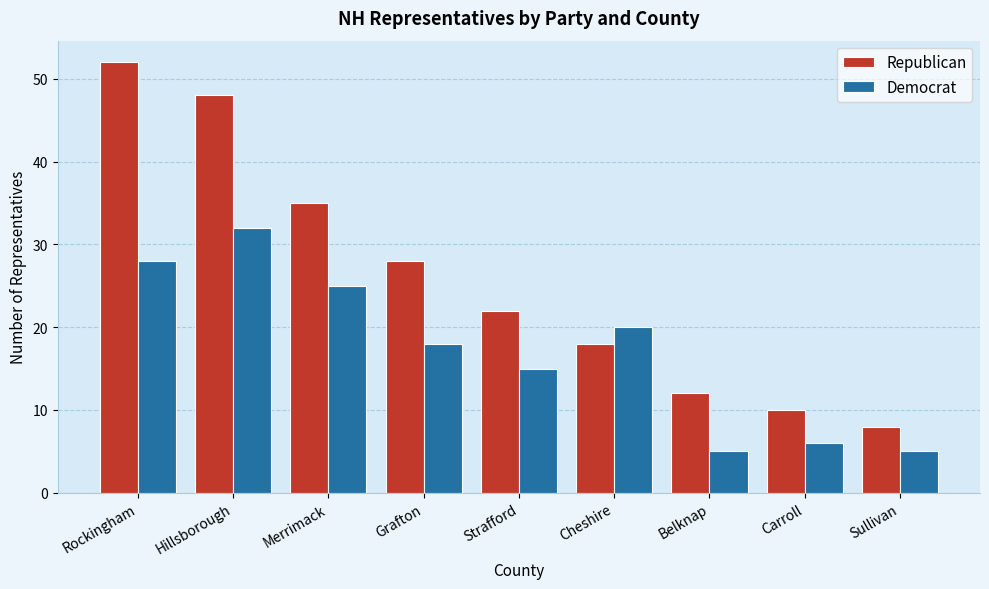

At Carroll, list the series in order from smallest to largest.

Democrat, Republican